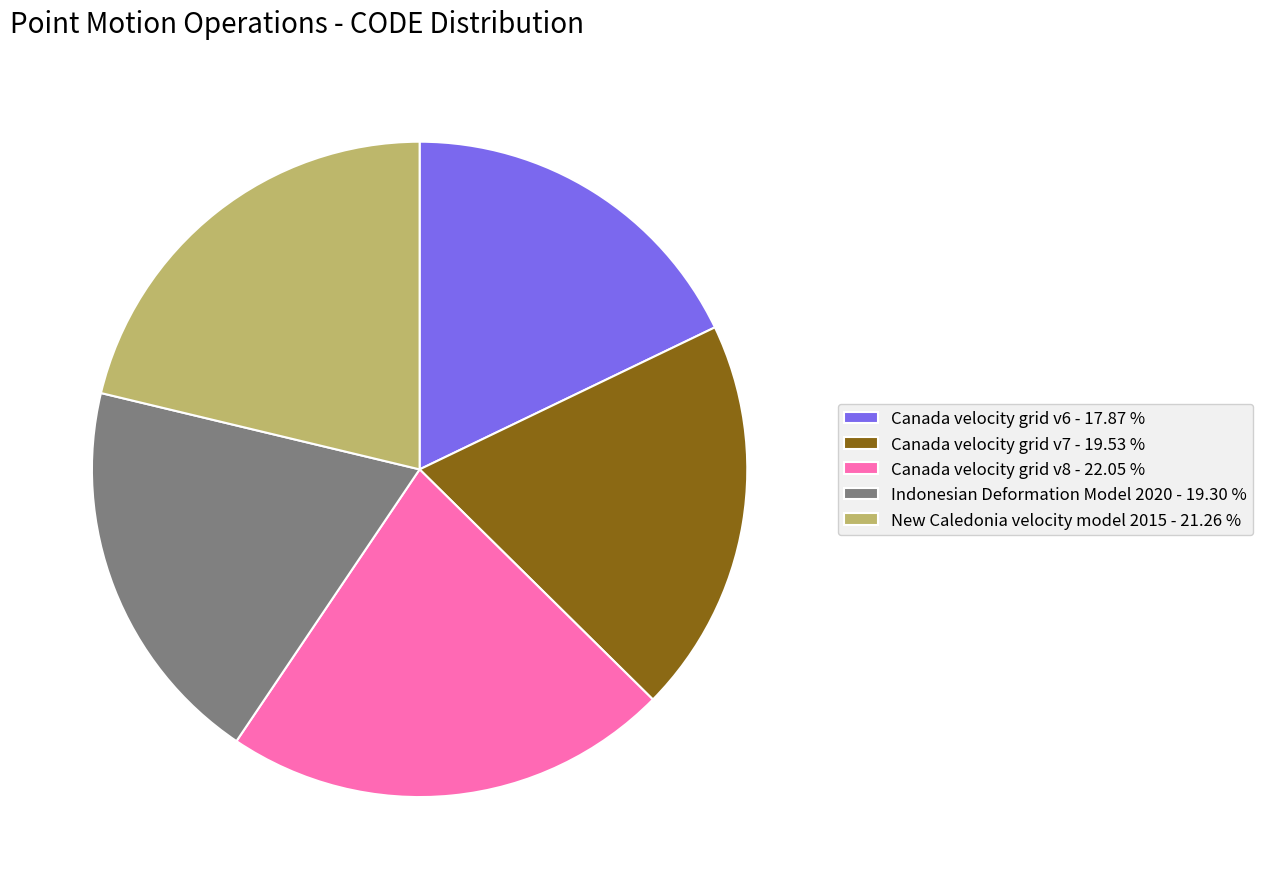

Is the sum of Canada velocity grid v7 - 19.53 % and Canada velocity grid v6 - 17.87 % greater than half?

No